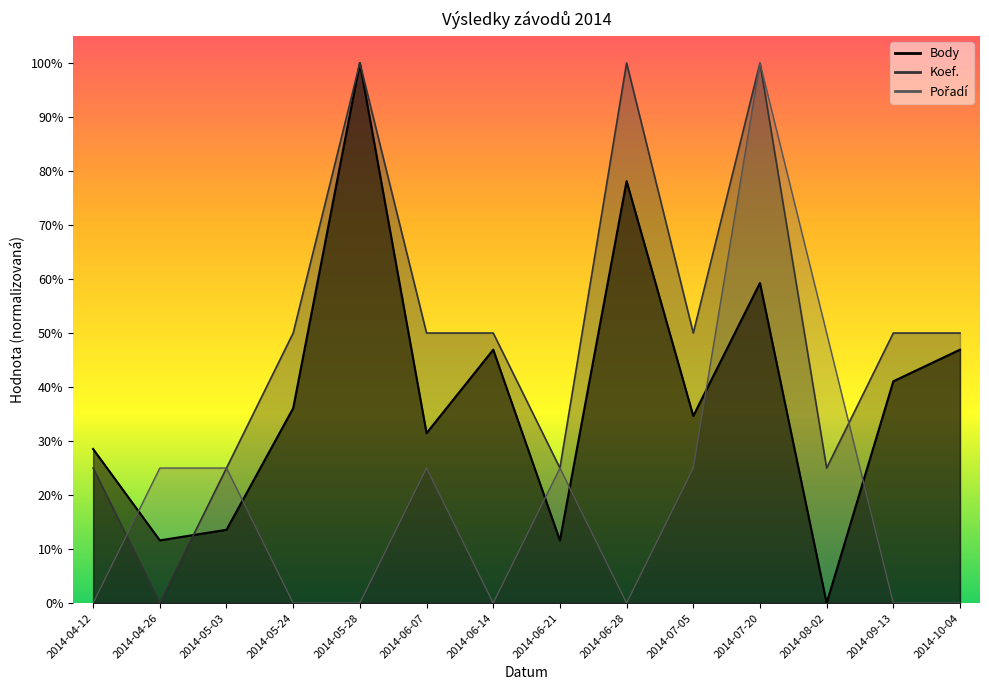

Which series has the largest total across all categories?

Koef.